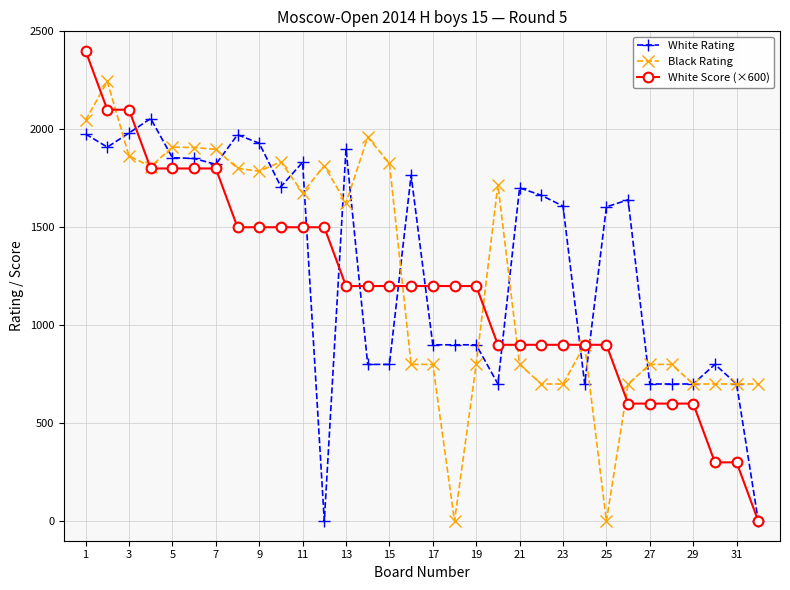

What is the highest value of the White Rating series?

2055